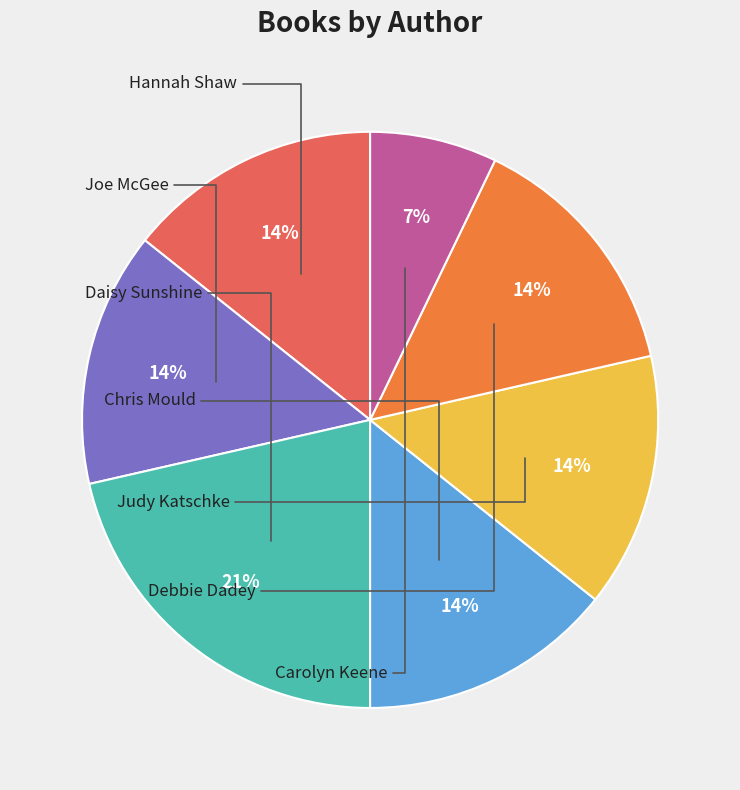

What is the ratio of the value at Chris Mould to the value at Daisy Sunshine?

0.7